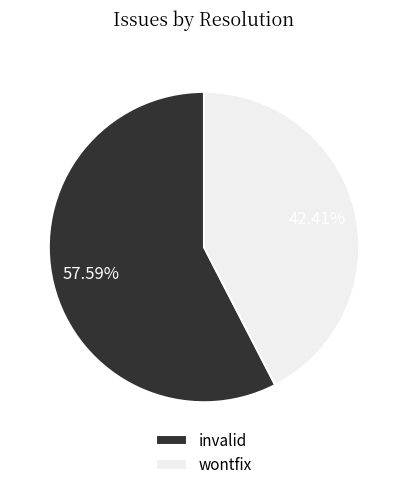

Which slice represents more than half of the pie?

invalid